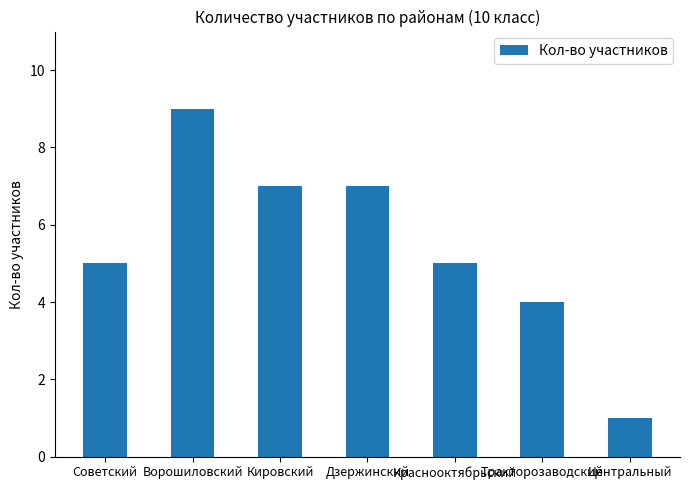

Which label corresponds to the largest value in the chart?

Ворошиловский